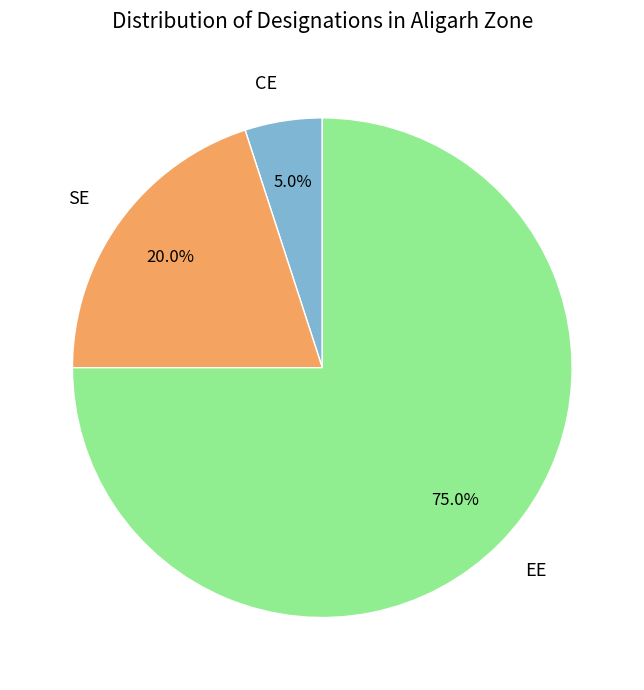

What is the largest slice in the pie chart?

EE